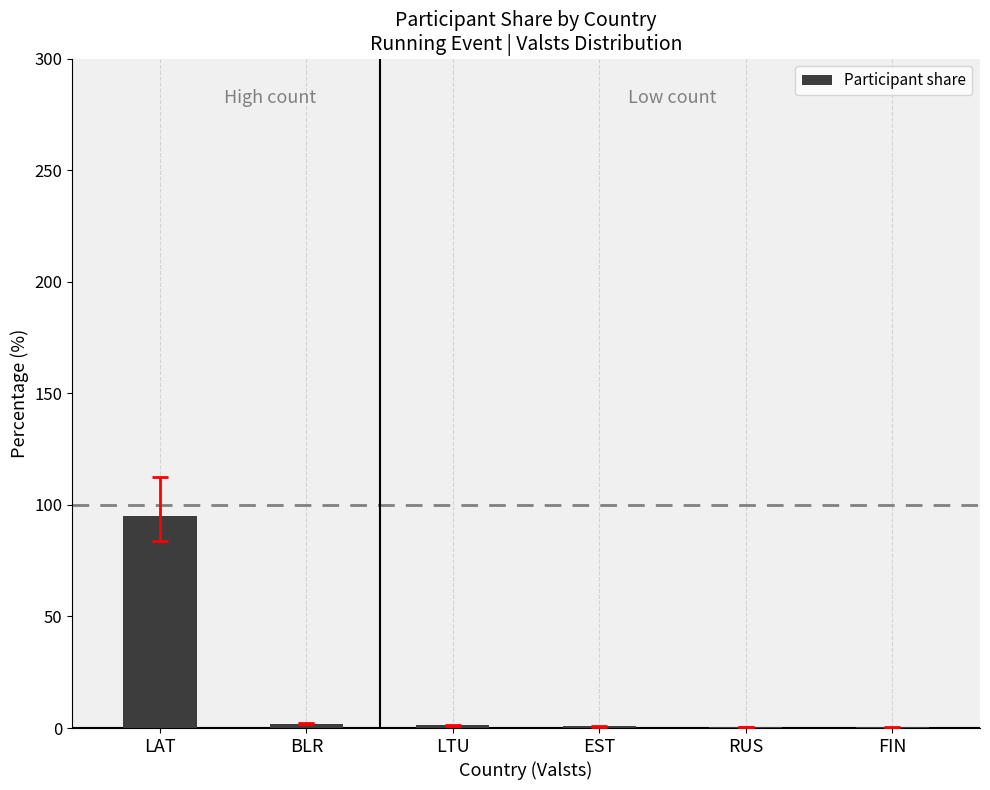

What is the average value?

16.7